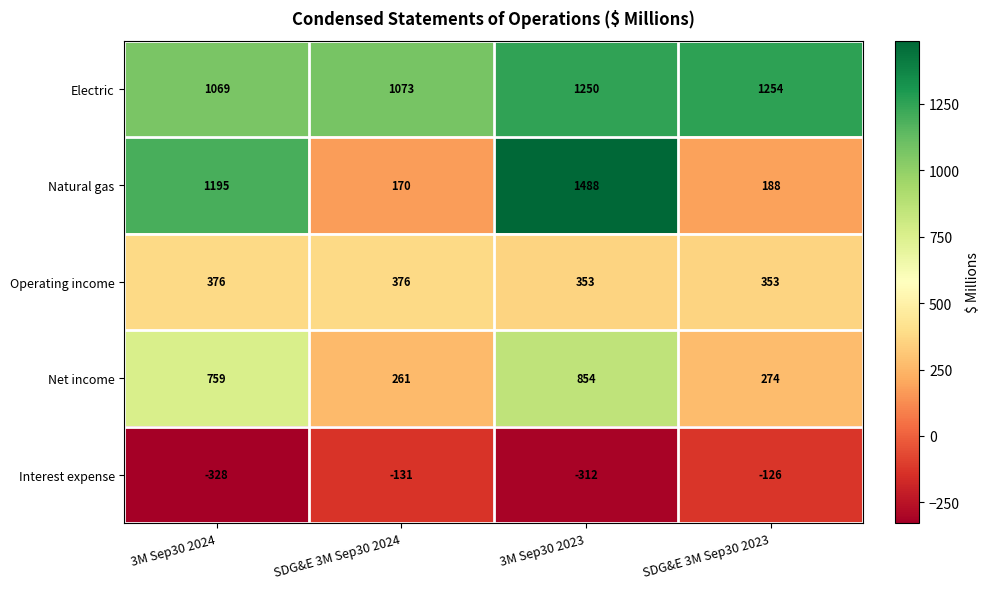

What is the maximum value shown in the chart?

1488